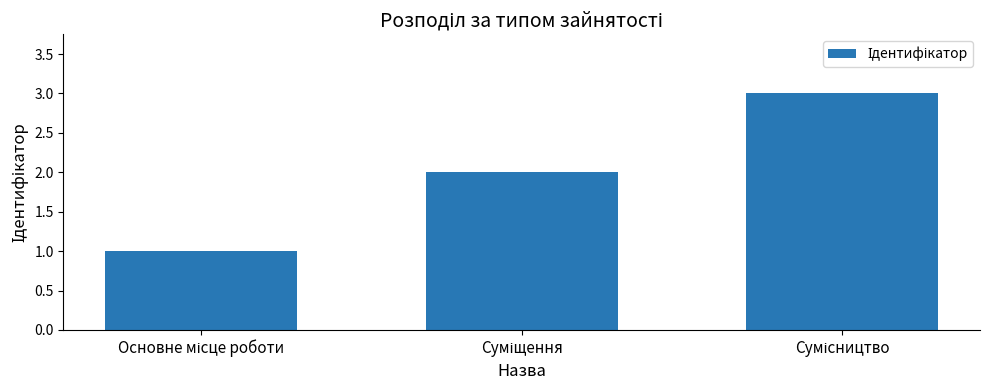

What is the difference between the maximum and minimum values?

2